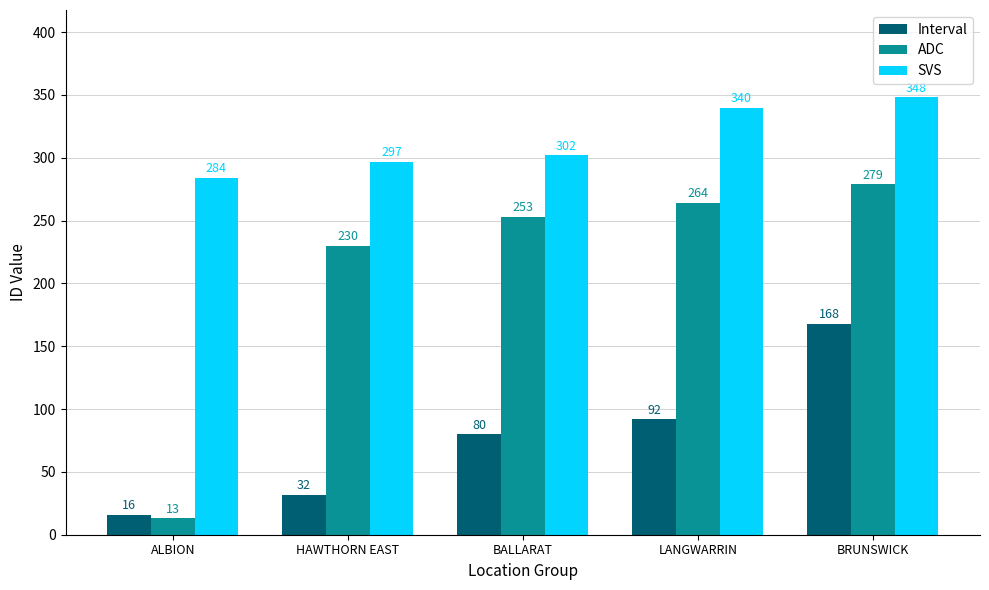

Count the number of data series in this chart.

3